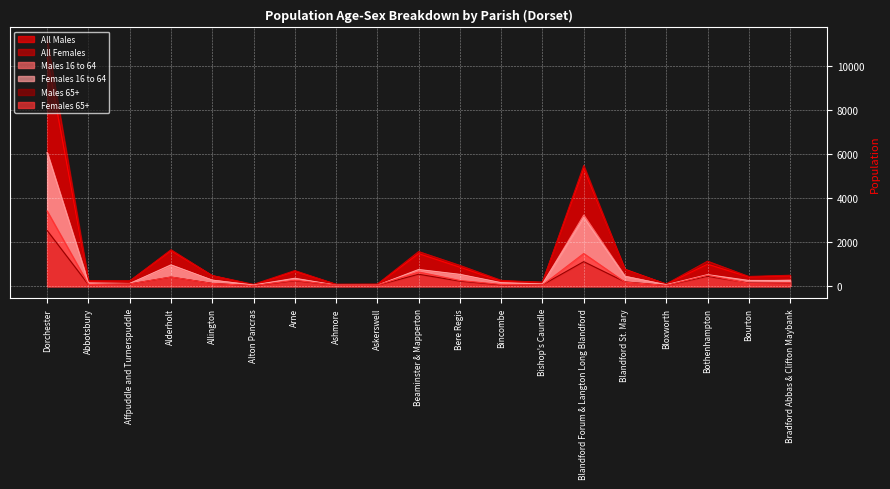

What is the maximum value shown in the chart?

11194